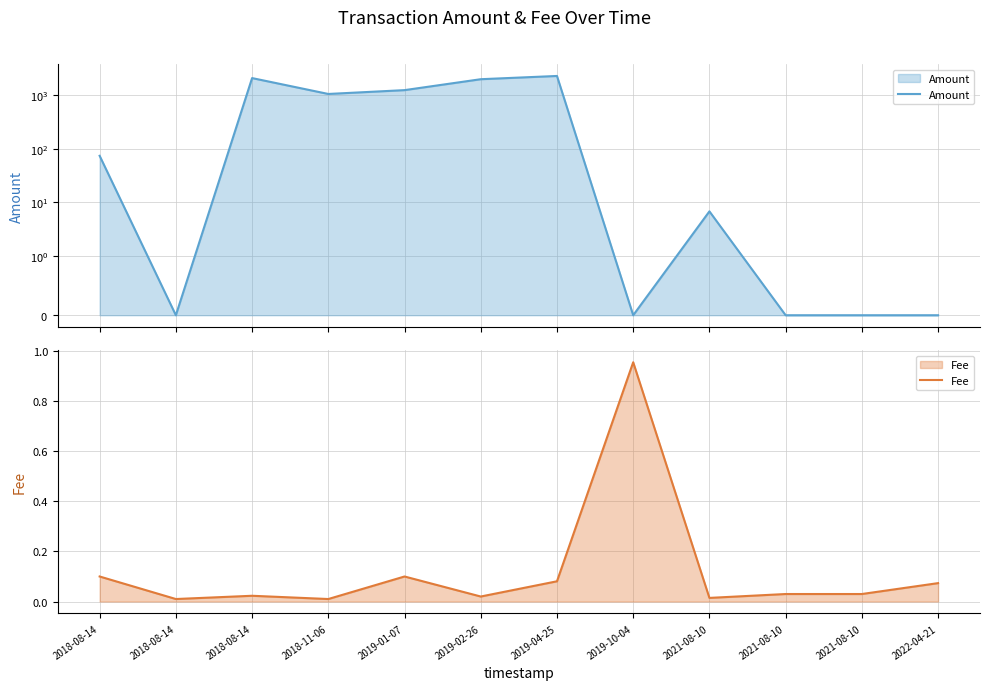

Is the value of Amount at 2018-08-14 greater than the value of Fee at 2018-08-14?

Yes